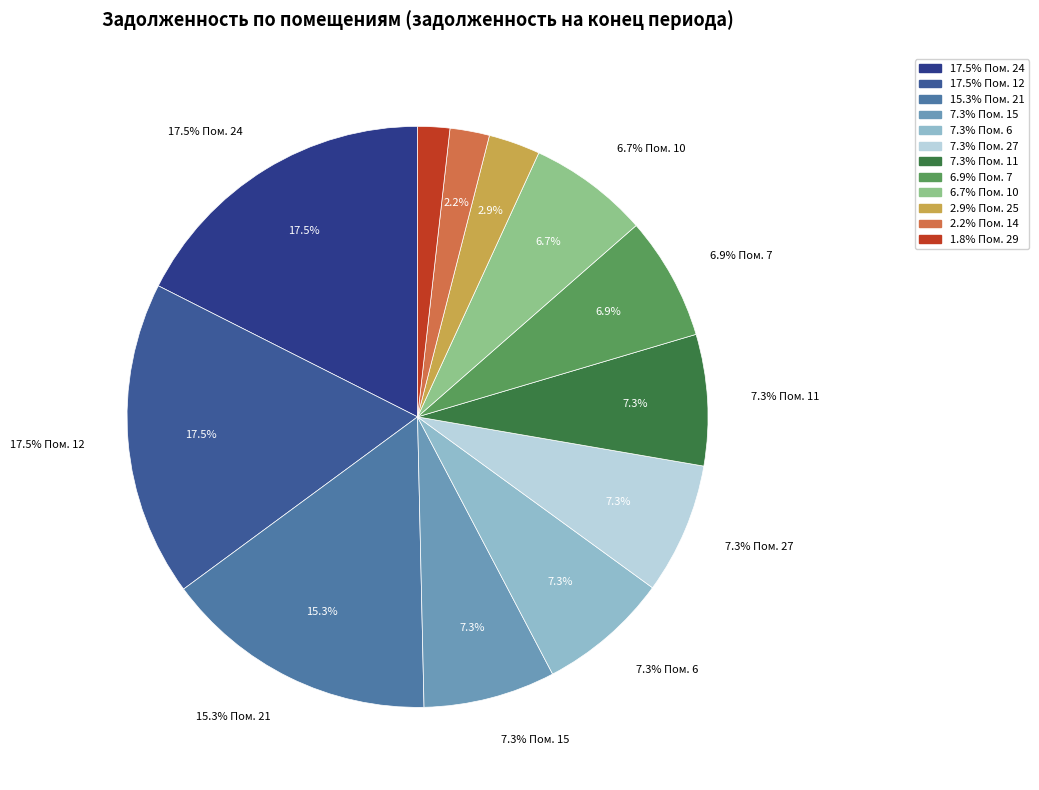

Is it true that 28 is 0% of the pie?

True